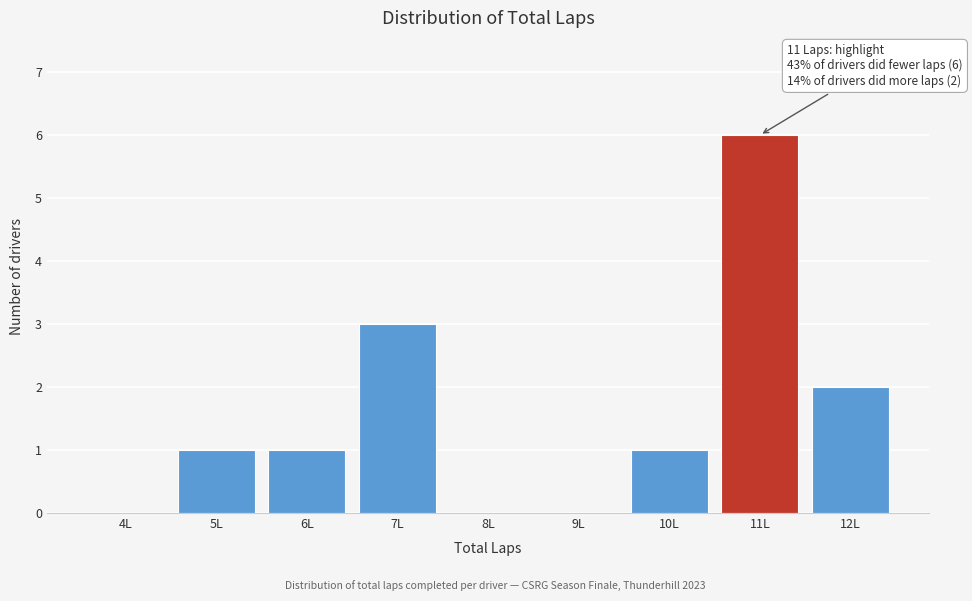

Reading left to right, list all the values displayed in this chart.

4L=0	5L=1	6L=1	7L=3	8L=0	9L=0	10L=1	11L=6	12L=2